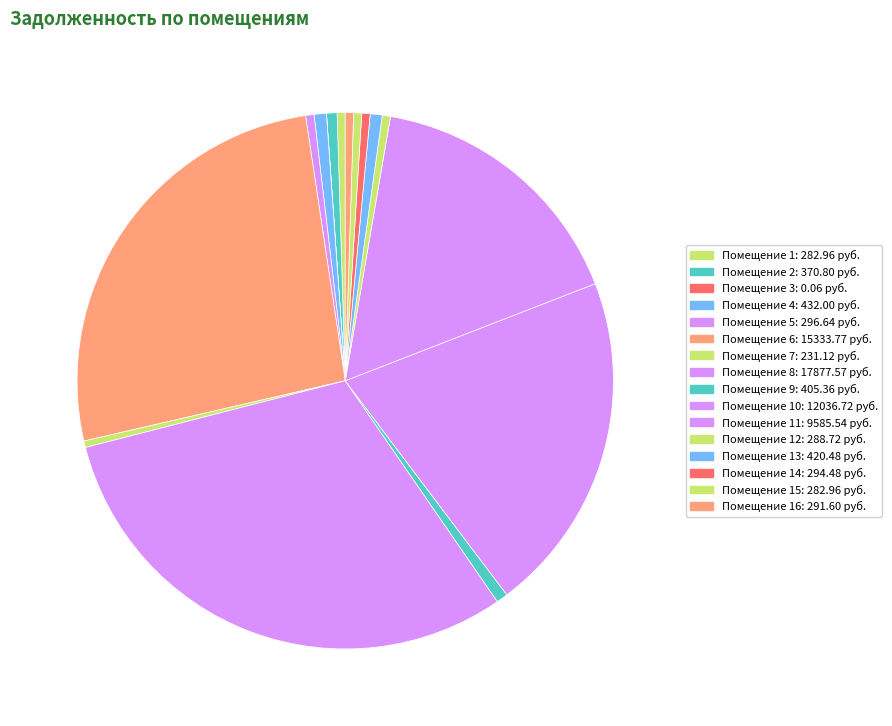

To the nearest percent, what is the difference between the largest and smallest slice percentages?

31%